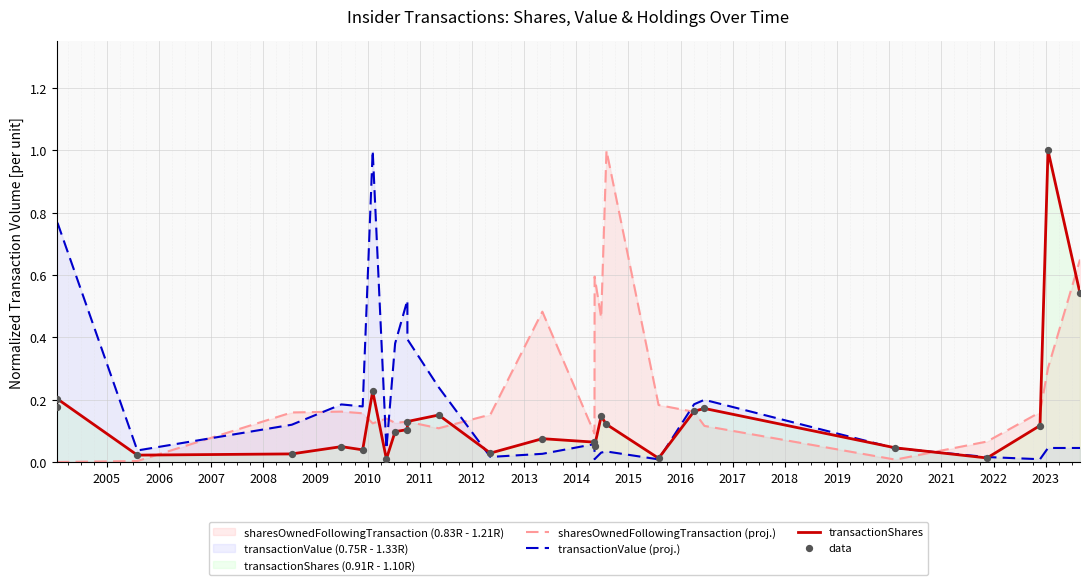

Which series reaches the maximum Y coordinate?

sharesOwnedFollowingTransaction (proj.)